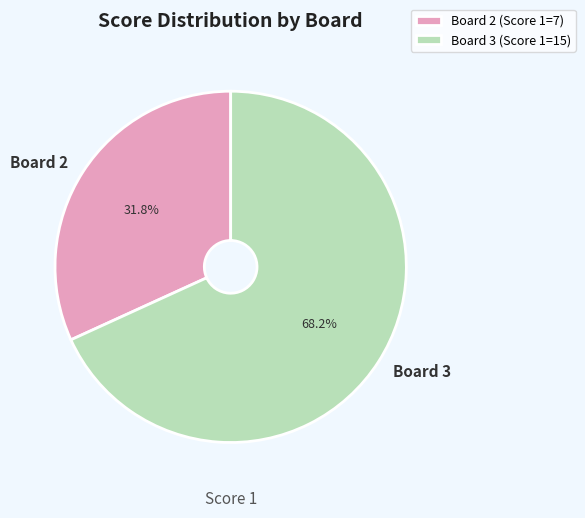

How many segments does this pie chart have?

2